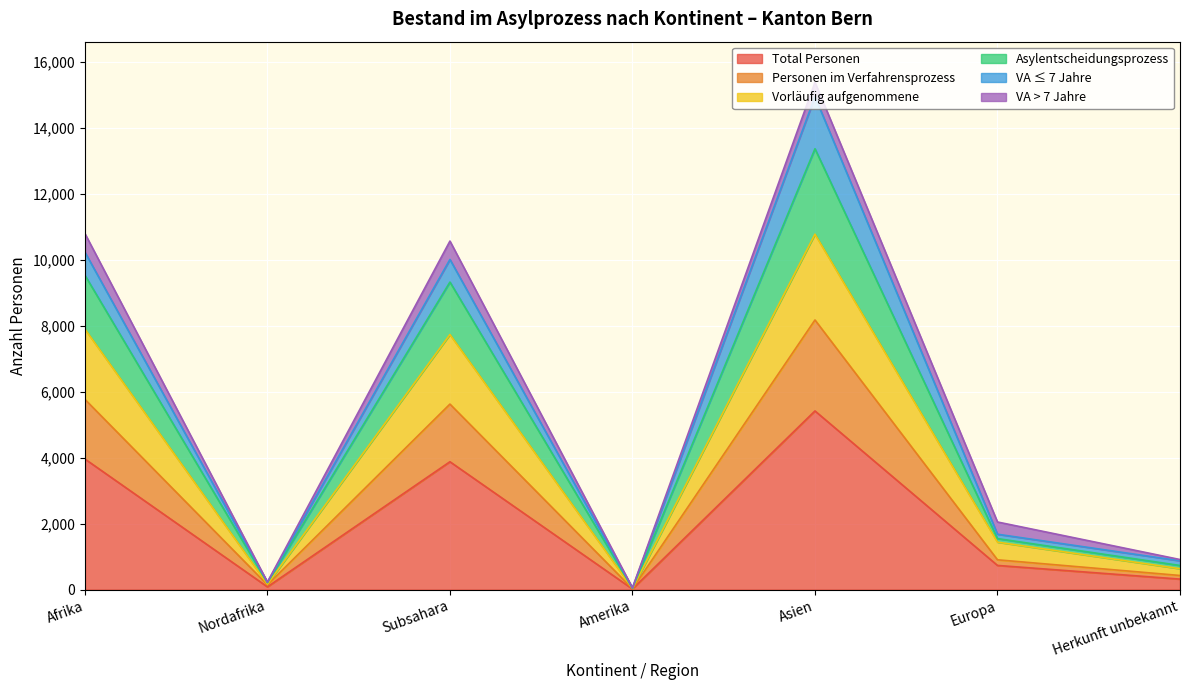

What is the label of the 6th point from the right?

Nordafrika